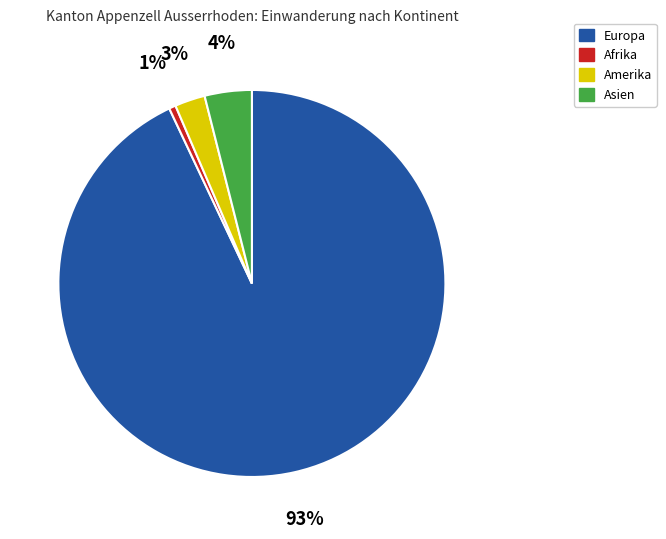

How many slices are in this pie chart?

4